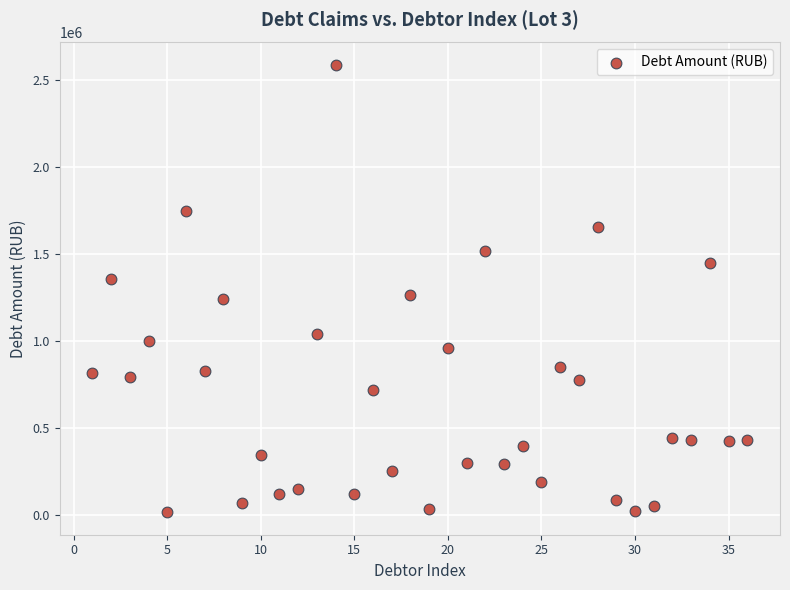

What is the range of Y values (max minus min)?

2571131.6